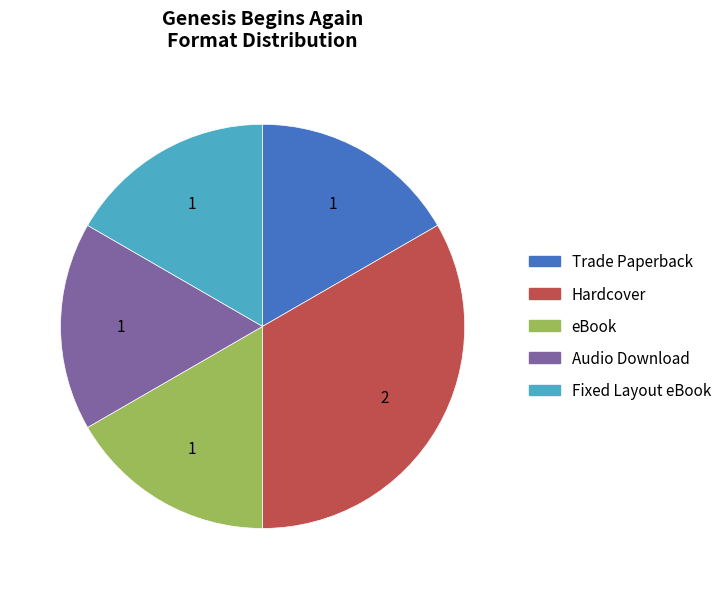

Is there any slice that represents more than half of the pie?

No